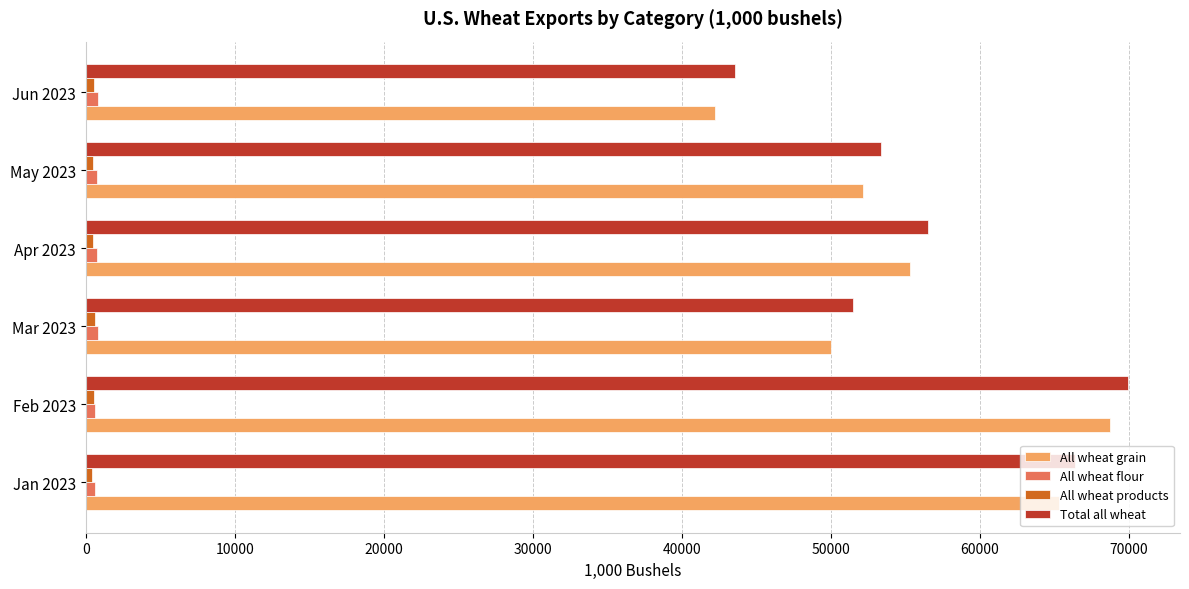

What is the sum of all All wheat grain values?

333815.0